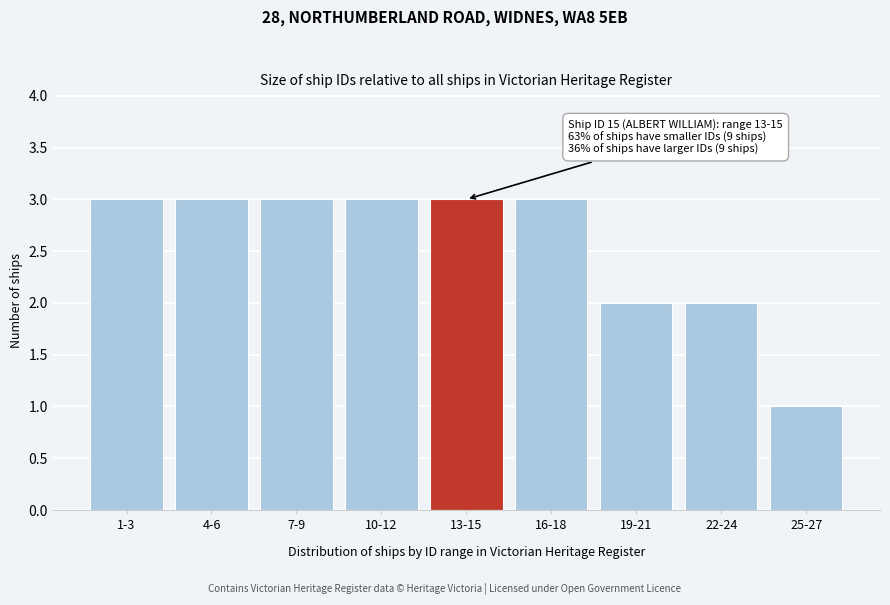

Reading left to right, transcribe all the data shown in this chart.

3	3	3	3	3	3	2	2	1